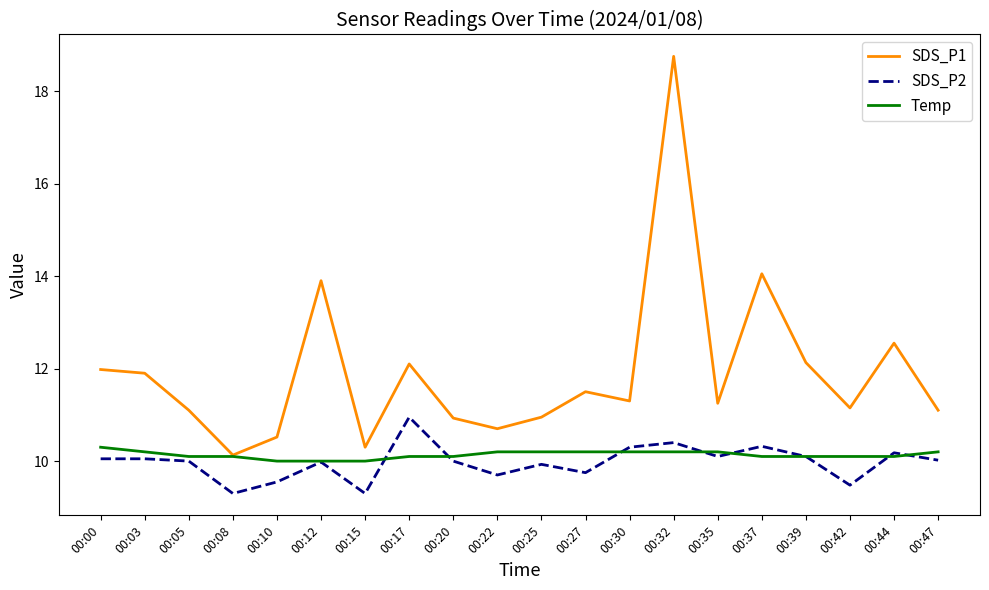

What is the highest value of the SDS_P1 series?

18.8